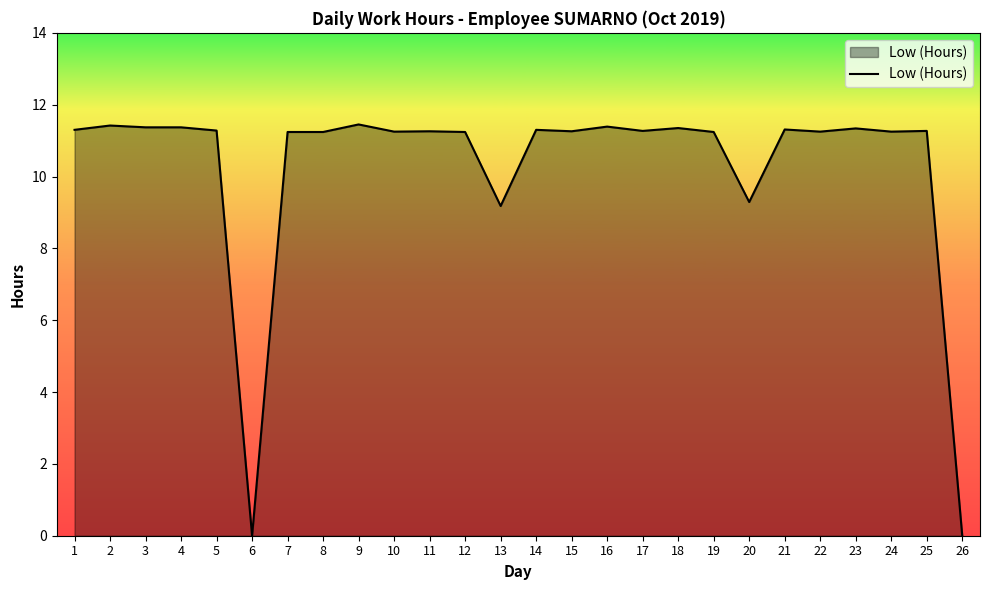

What is the change in value from 3 to 13?

-2.2